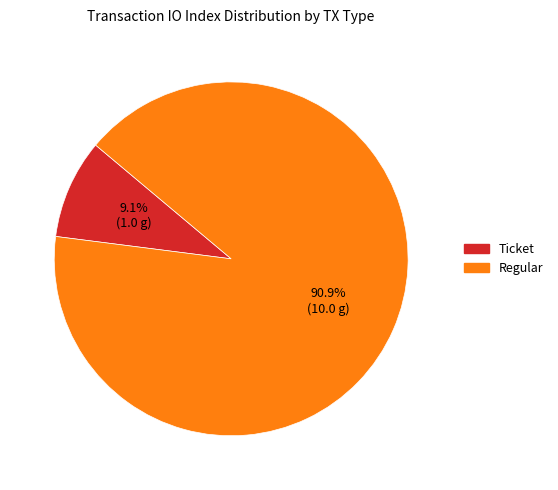

Is there a majority slice in this chart?

Yes